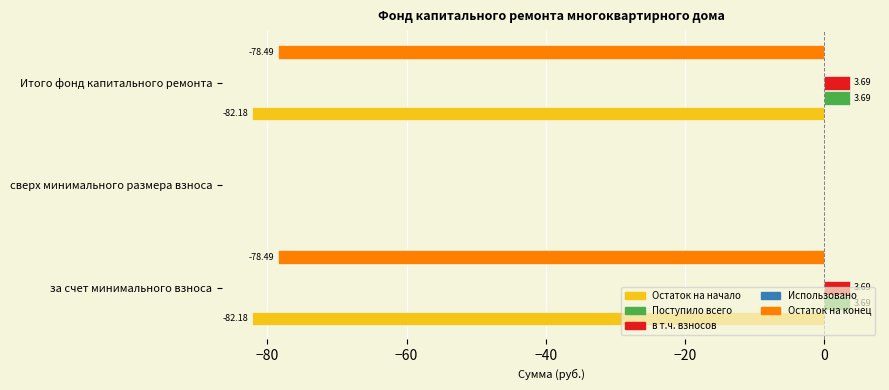

What is the sum of all Остаток на конец values?

-157.0